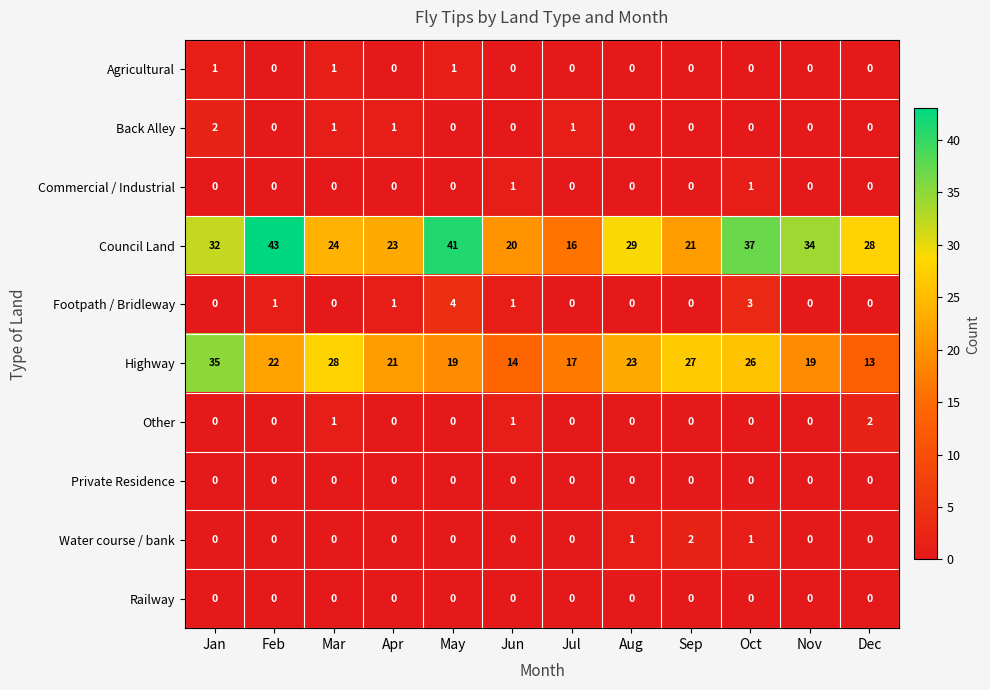

What is the total value across all series at Jan?

70